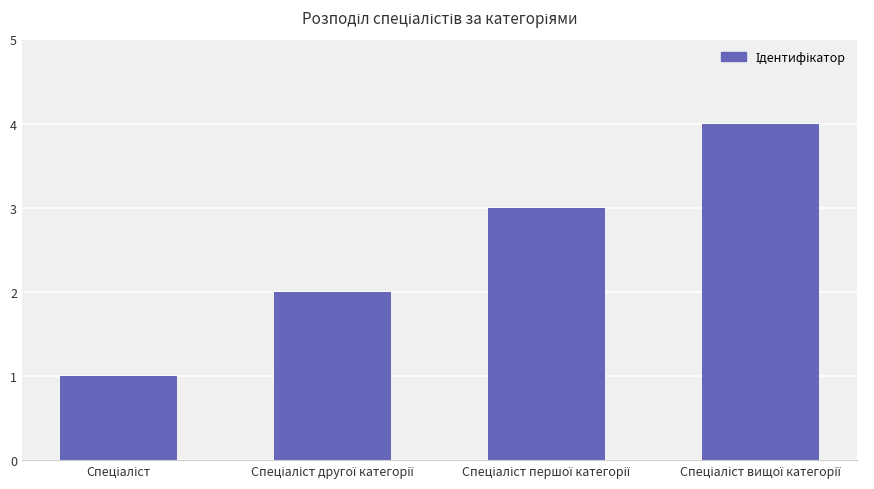

What is the minimum value shown in the chart?

1